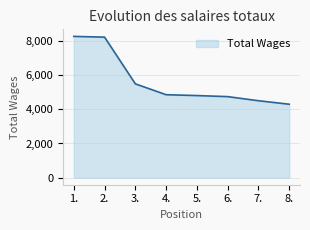

What is the ratio of the value at 7. to the value at 3.?

0.8